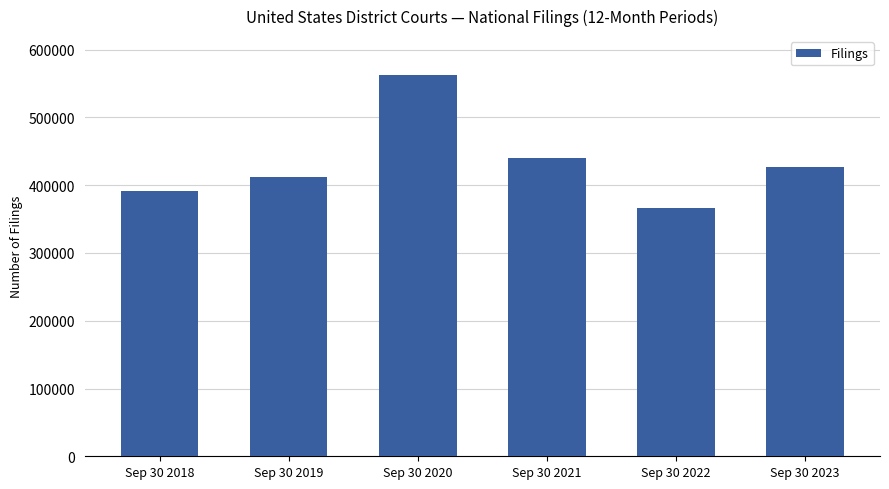

The value at Sep 30 2018 is 391345. True or false?

True